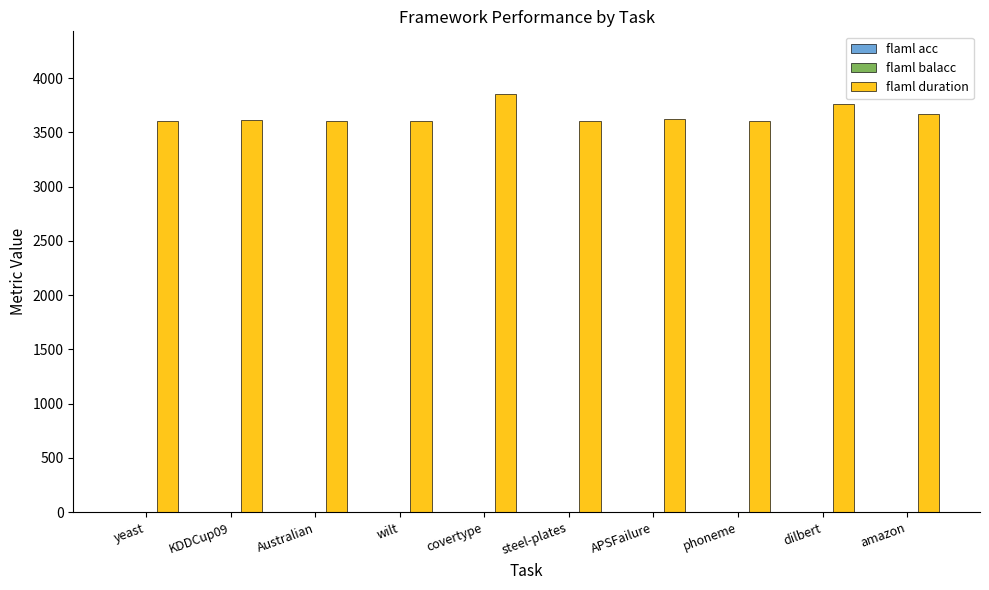

The value of flaml duration at APSFailure is 3620.1. True or false?

True